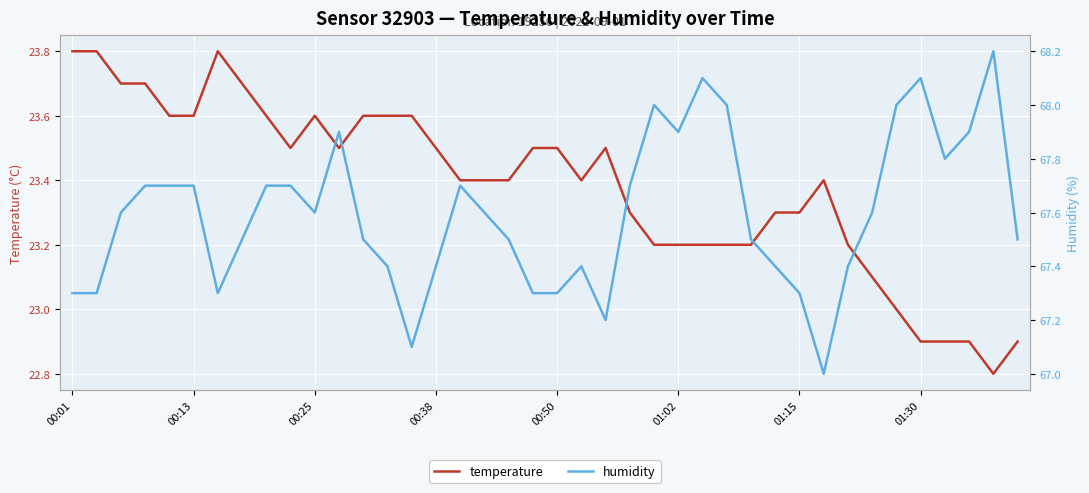

The value of temperature at 01:30 is 22.9. True or false?

True